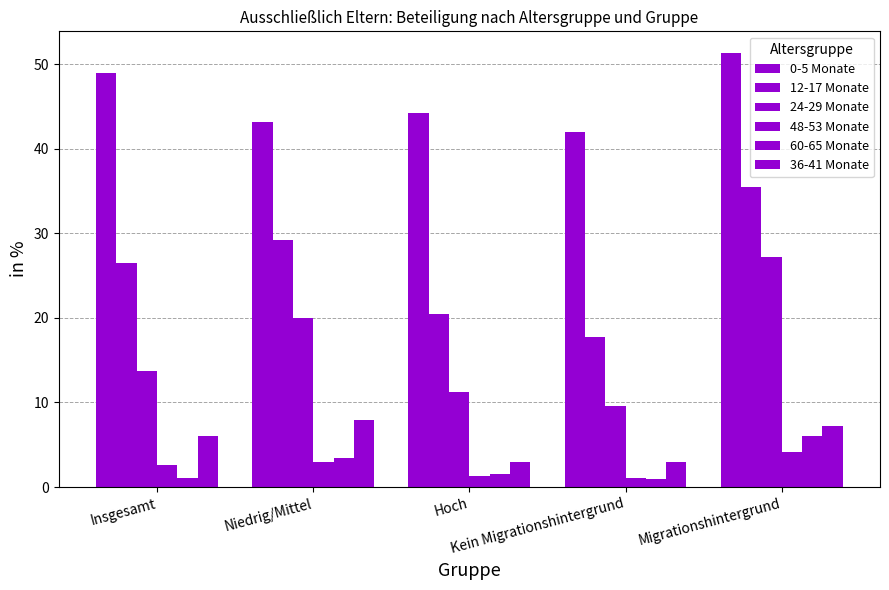

How many distinct data groups are displayed?

6